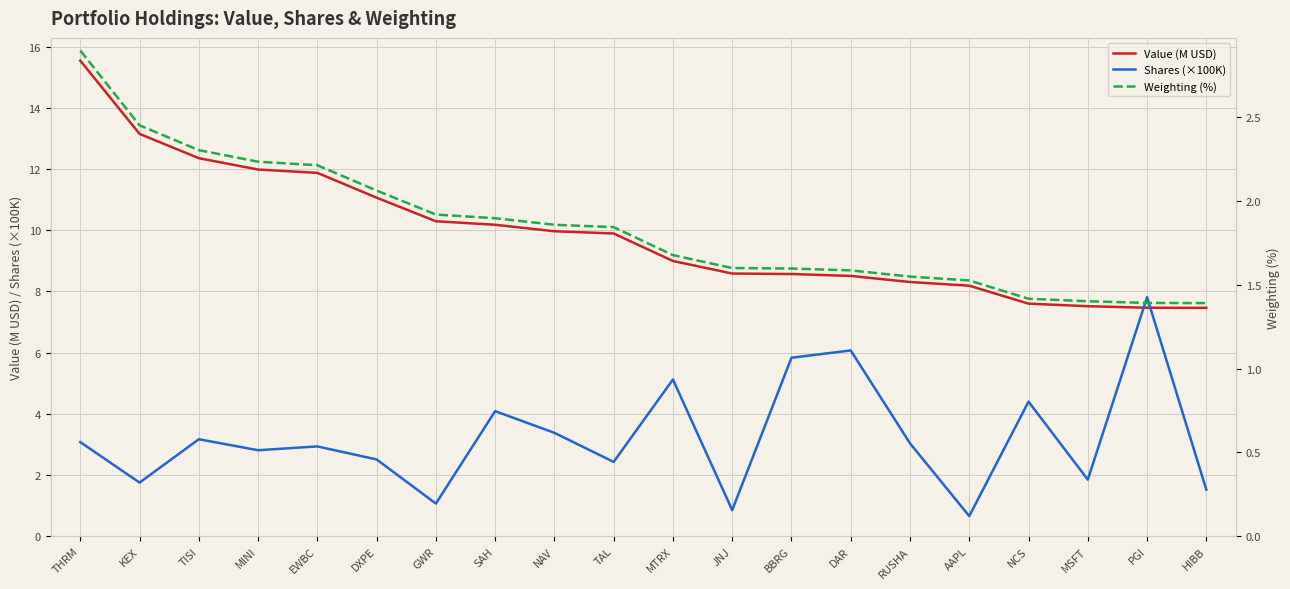

How many data points in Shares (×100K) are less than 3?

10